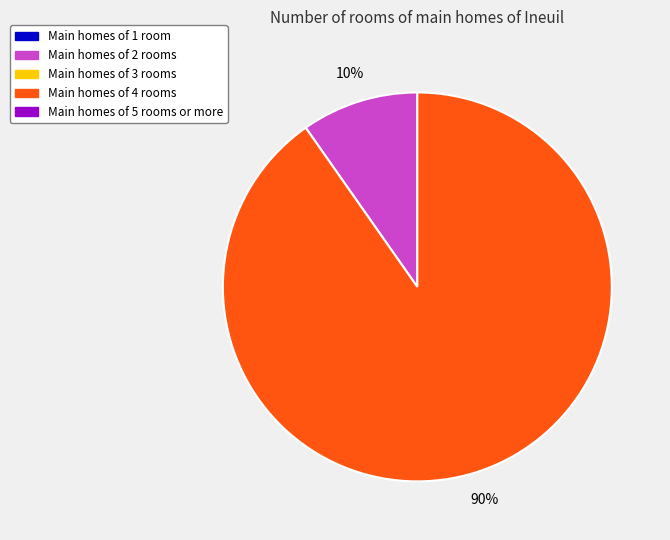

Count the number of slices in the pie.

2